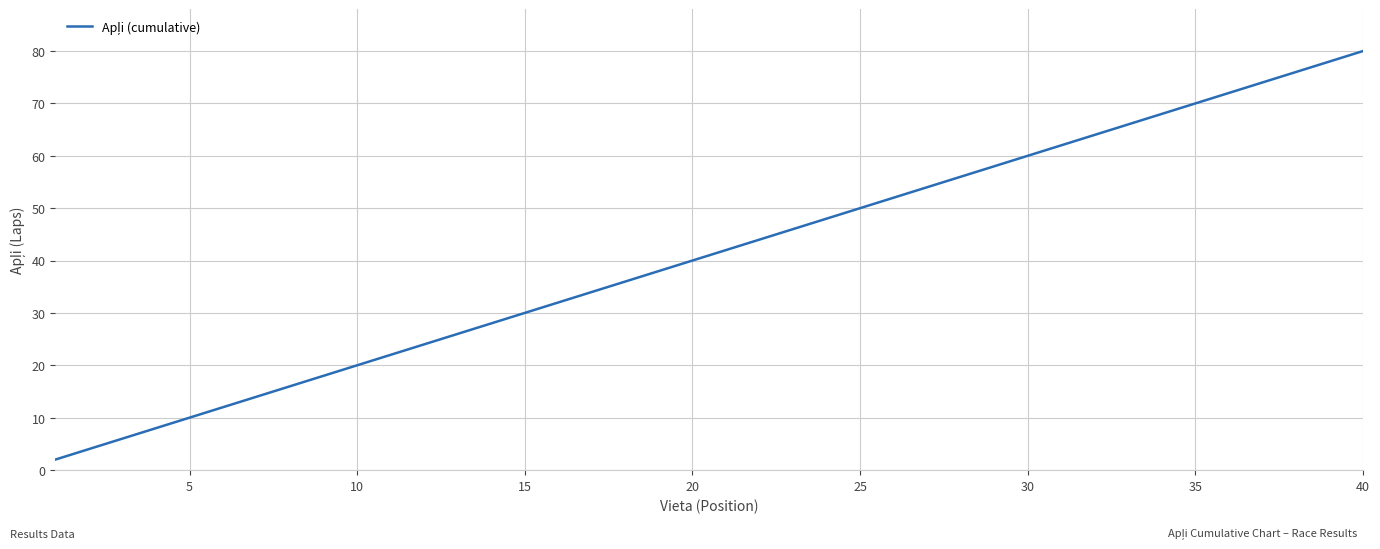

Does the chart have visible grid lines?

Yes